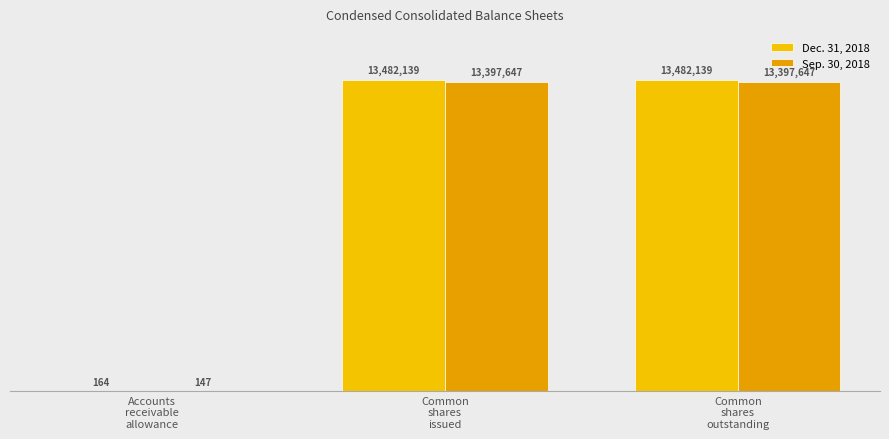

What is the minimum value shown in the chart?

147